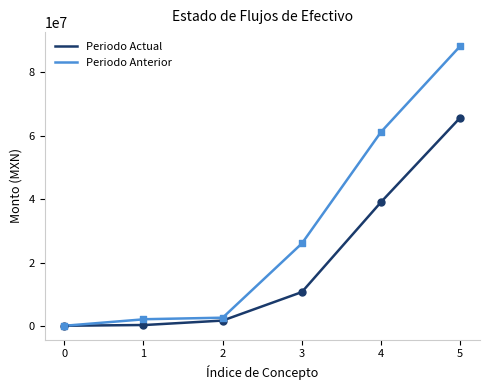

At how many categories does at least one series exceed 8903472?

3